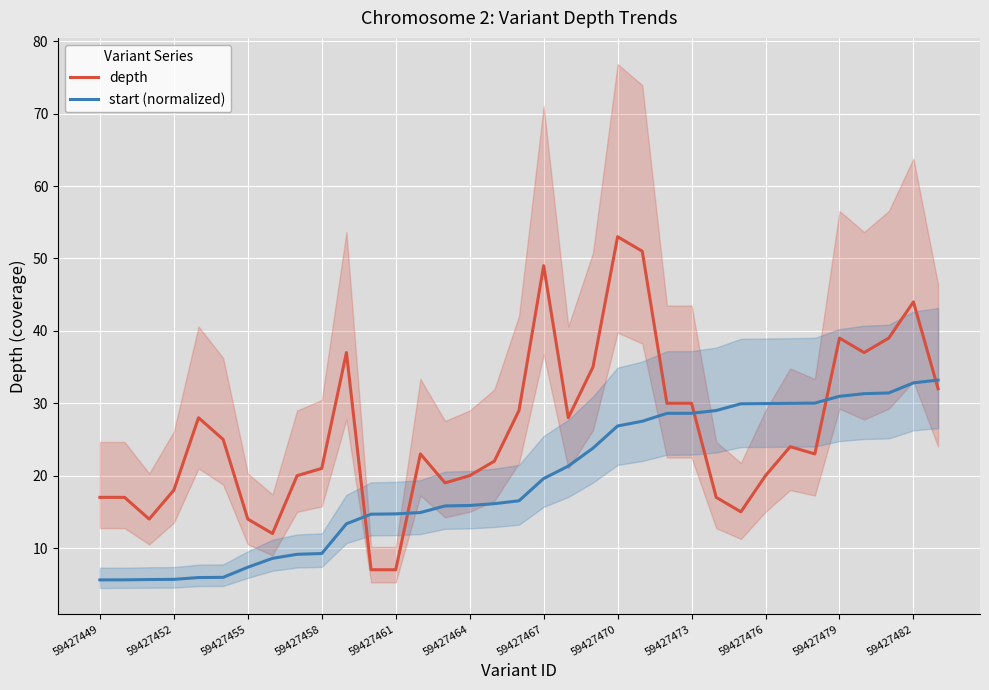

Is it true that depth equals 31.5 at 59427464?

False